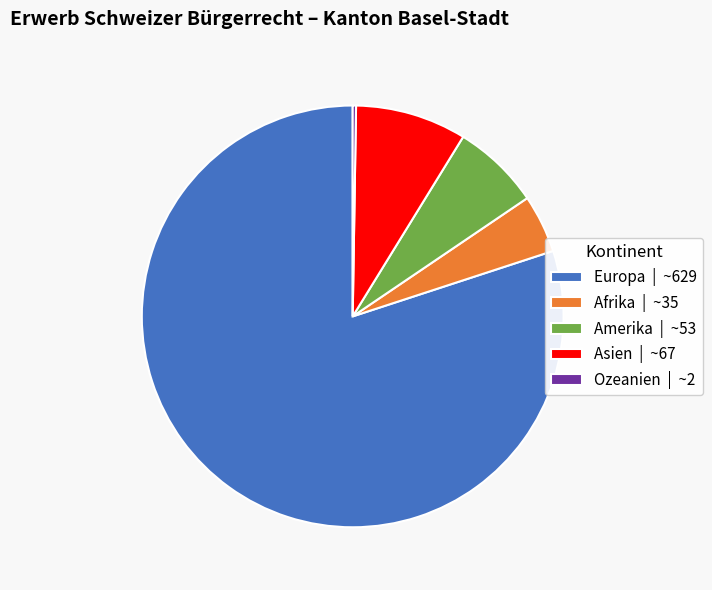

Is there any slice that represents more than half of the pie?

Yes